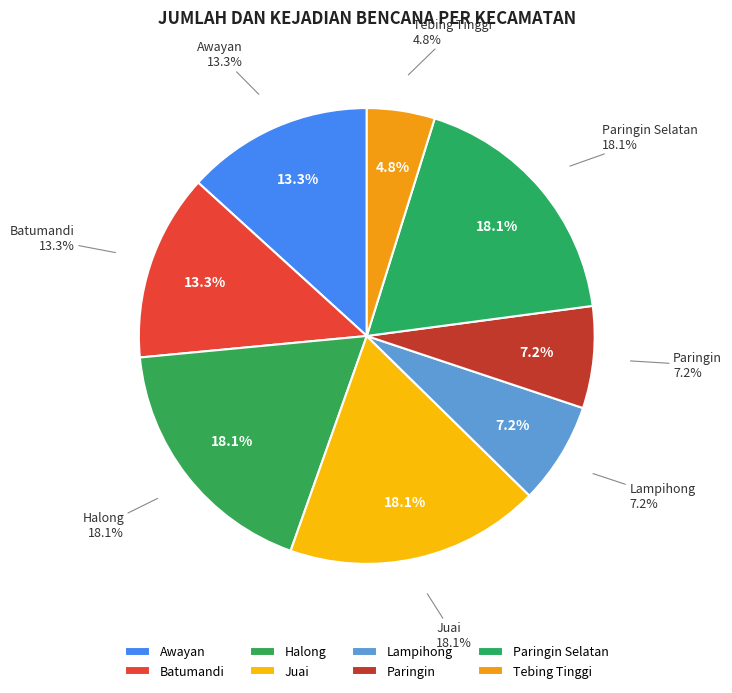

Which category has the biggest portion of the pie?

Halong